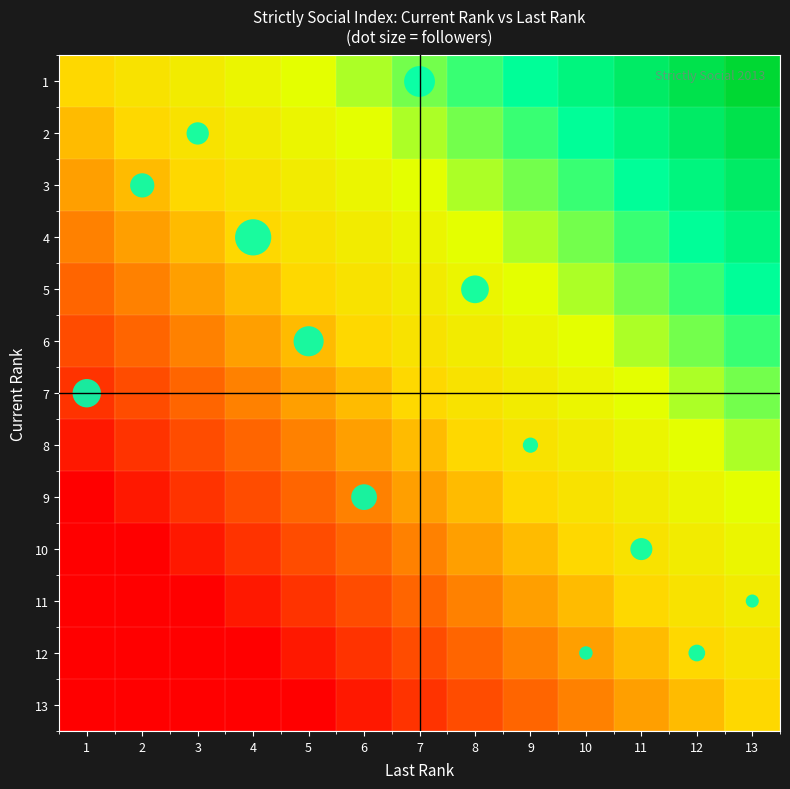

What is the difference between the highest and lowest values at 7?

0.9